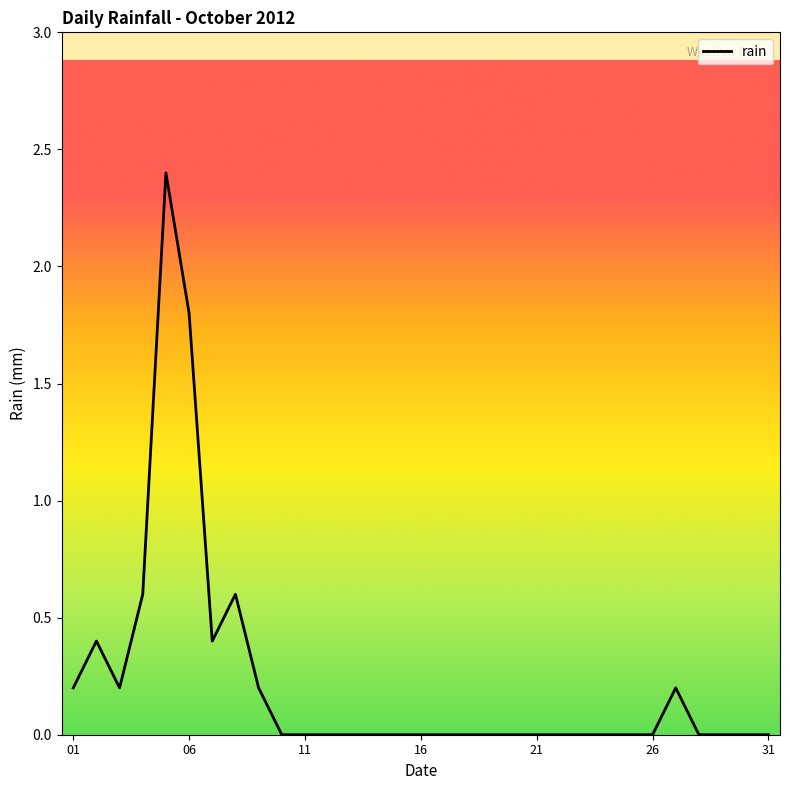

What is the maximum value shown in the chart?

2.4